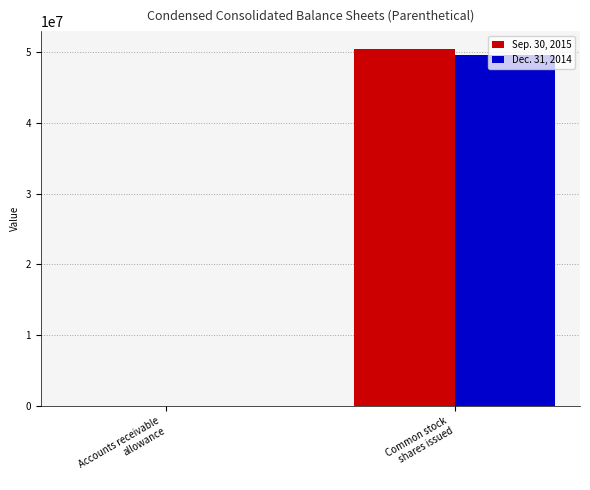

Reading left to right, list all the values displayed in this chart.

Sep. 30, 2015: Accounts receivable
allowance=4758	Common stock
shares issued=50414408
Dec. 31, 2014: Accounts receivable
allowance=5039	Common stock
shares issued=49593812